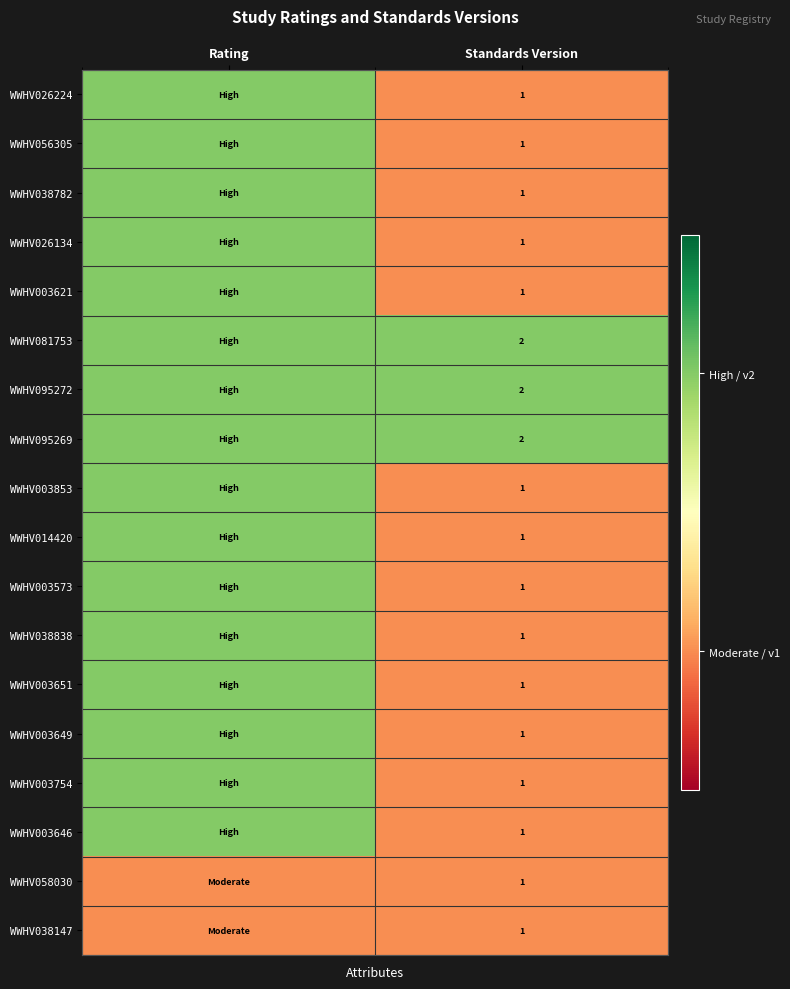

What is the total value across all series at Standards Version?

21